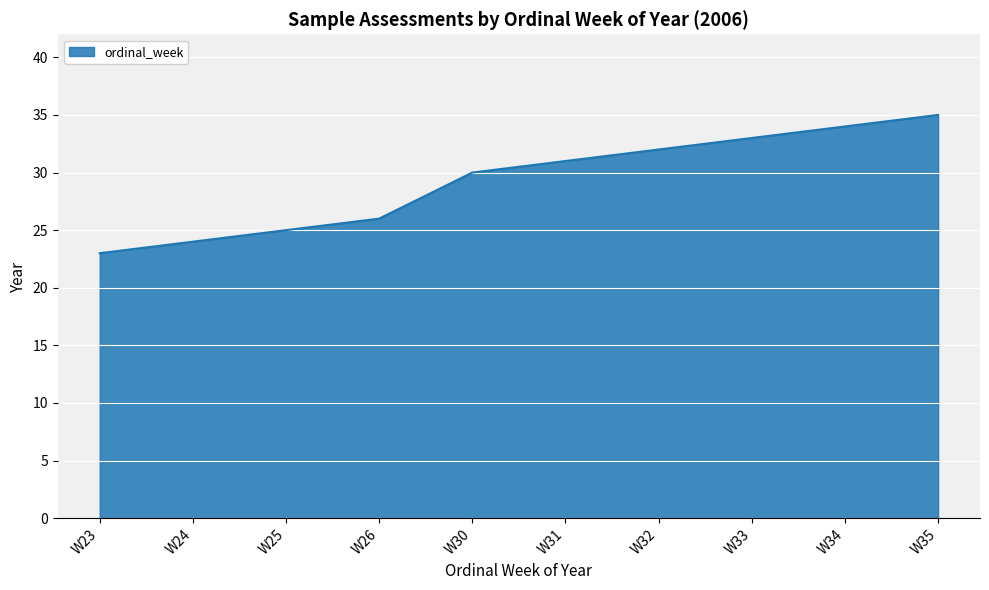

Rank the categories by value from lowest to highest.

W23, W24, W25, W26, W30, W31, W32, W33, W34, W35